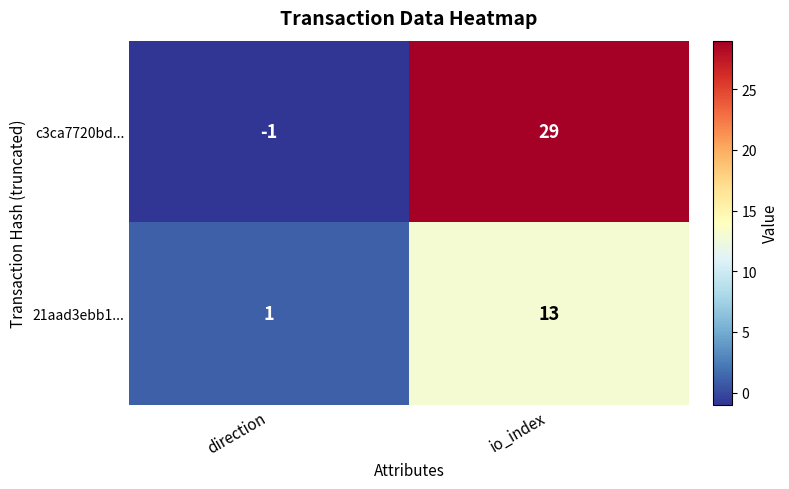

What is the average value of the 21aad3ebb1... series?

7